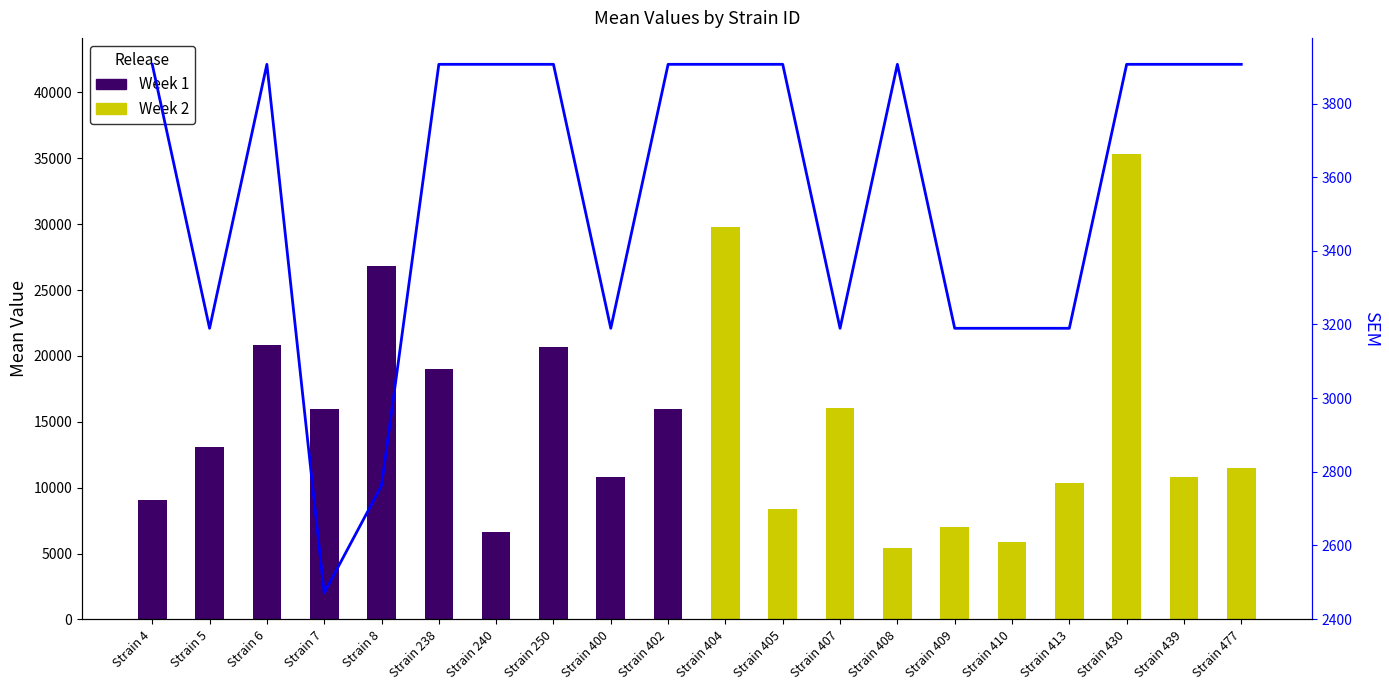

What is the average value?

3562.4